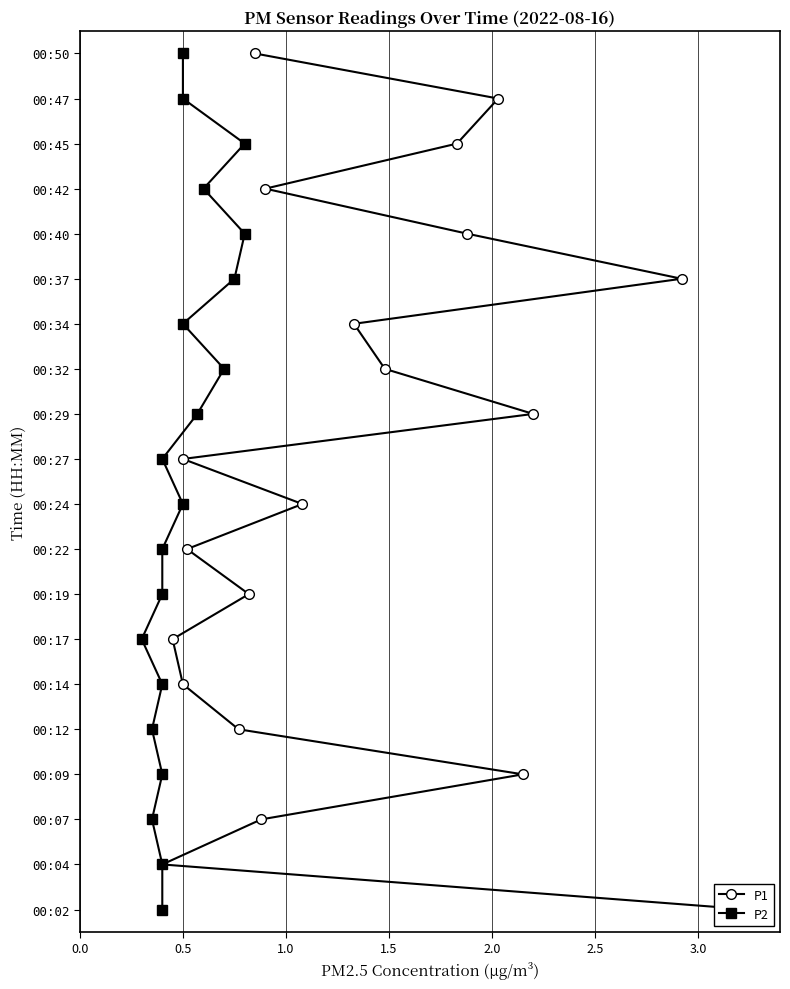

How many data points does each series have?

20